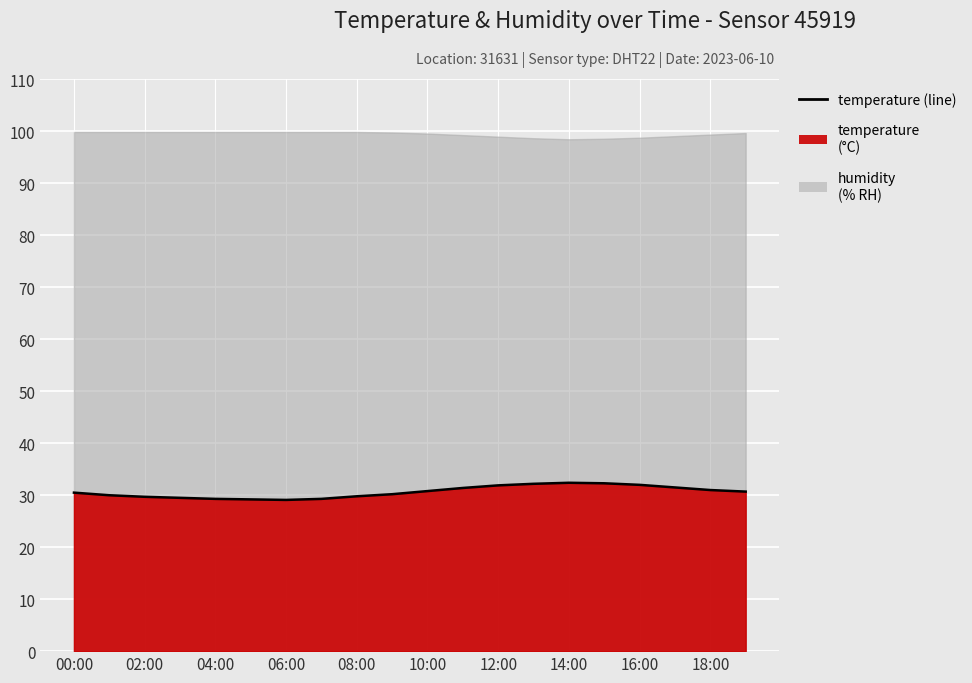

The value at 15 is 32.3. True or false?

True